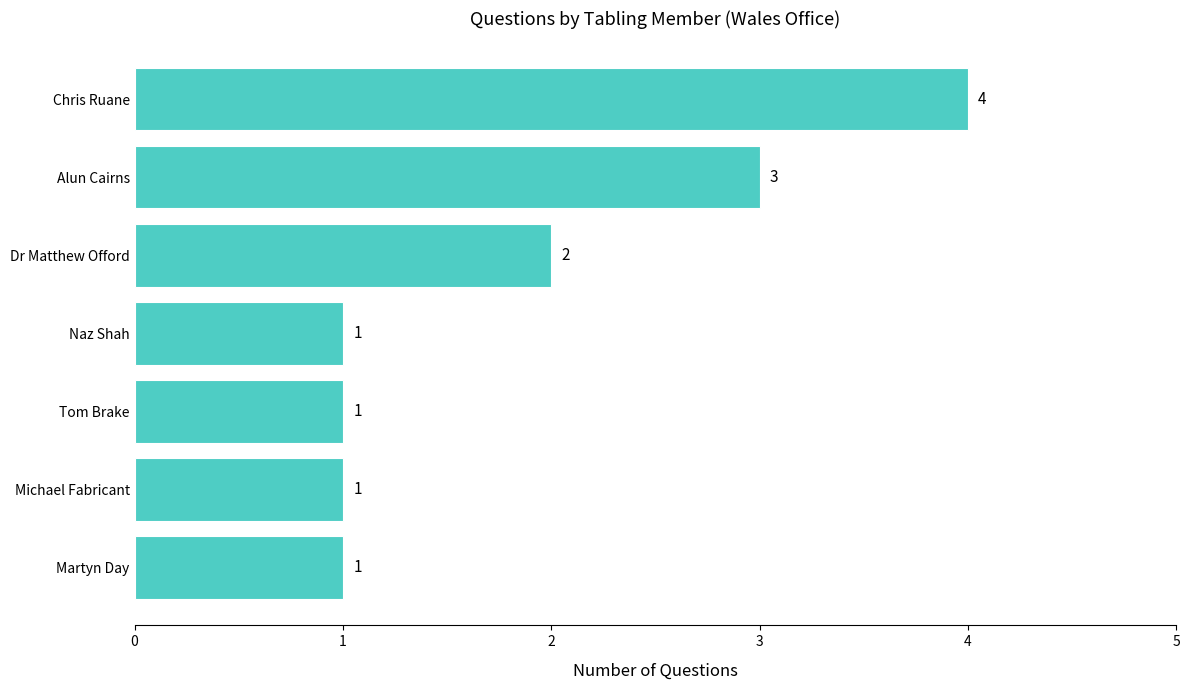

Which category has the highest value across all series?

Chris Ruane